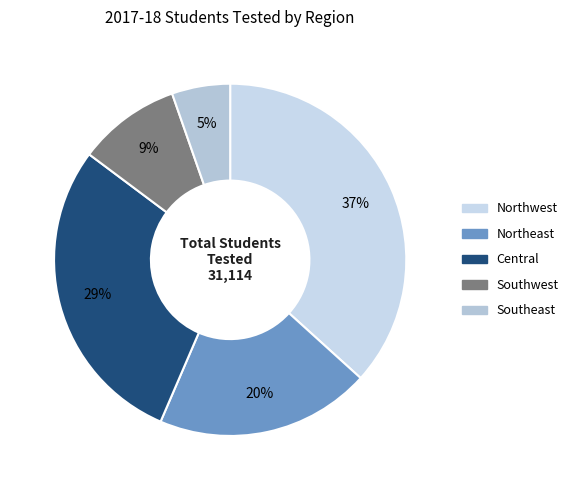

Does any single category account for the majority?

No